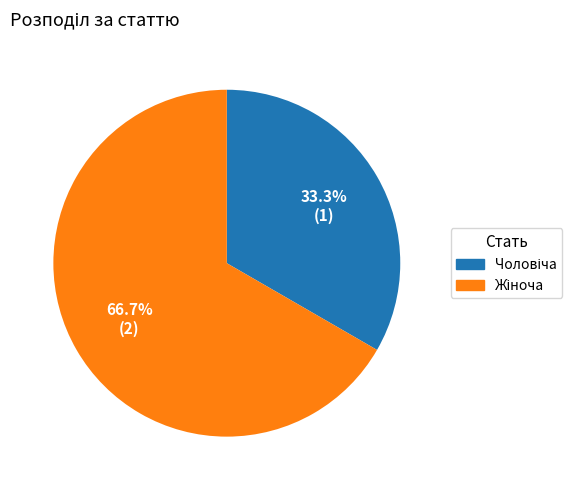

Is there any slice that represents more than half of the pie?

Yes